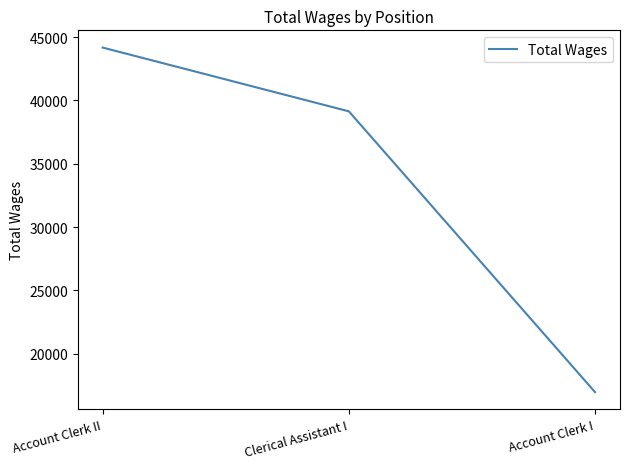

What is the average value?

33424